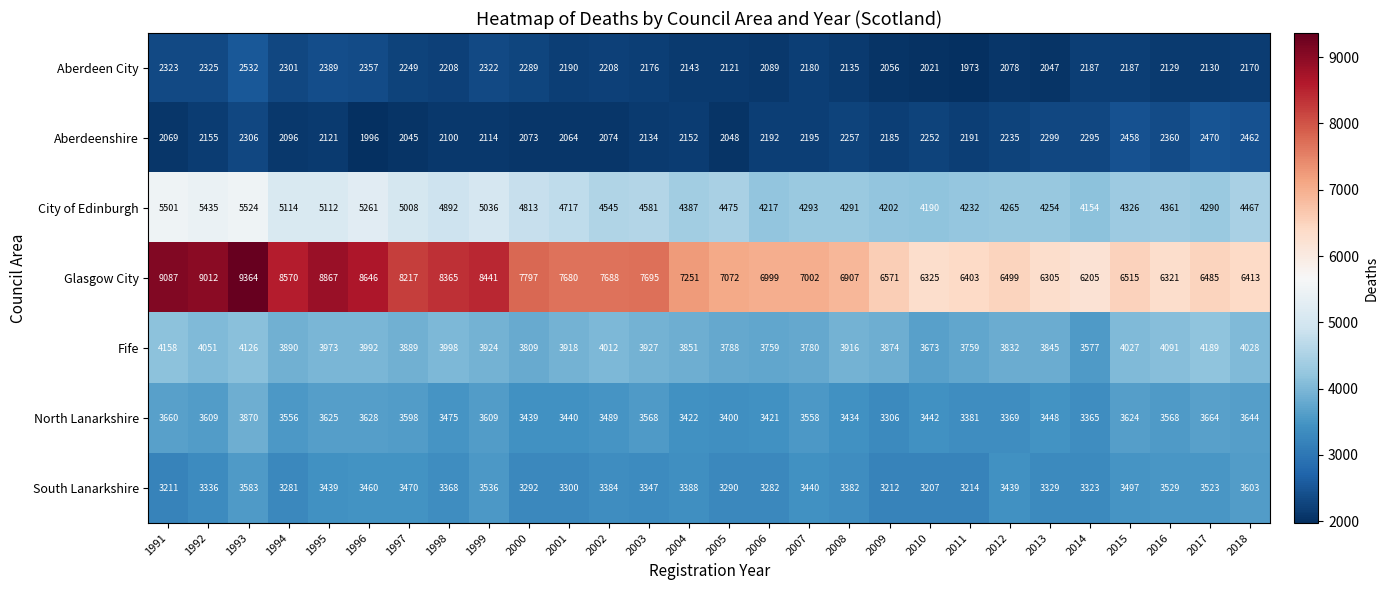

What is the smallest value displayed?

1973